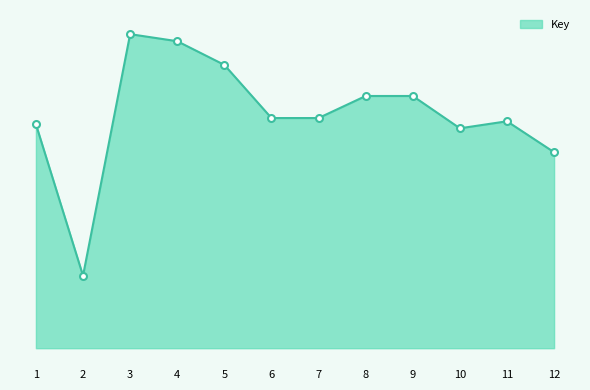

What is the change in value from 5 to 9?

-4391891